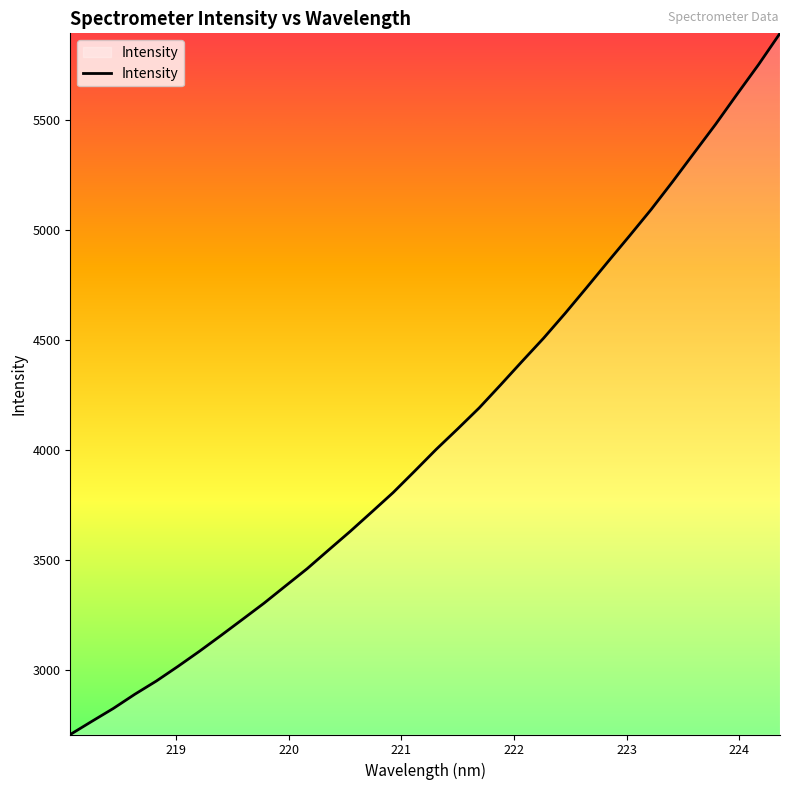

What is the greatest value displayed?

5894.5